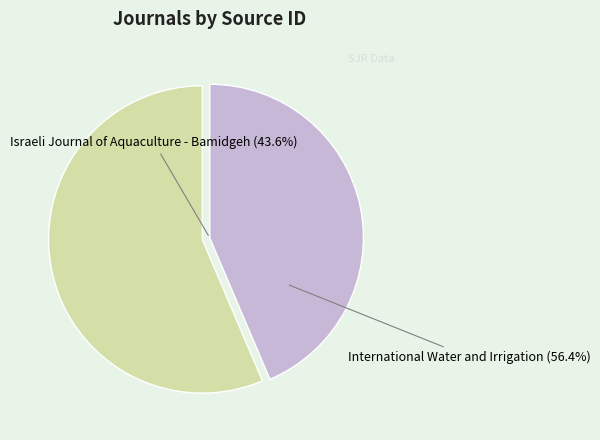

Is there any slice that represents more than half of the pie?

Yes